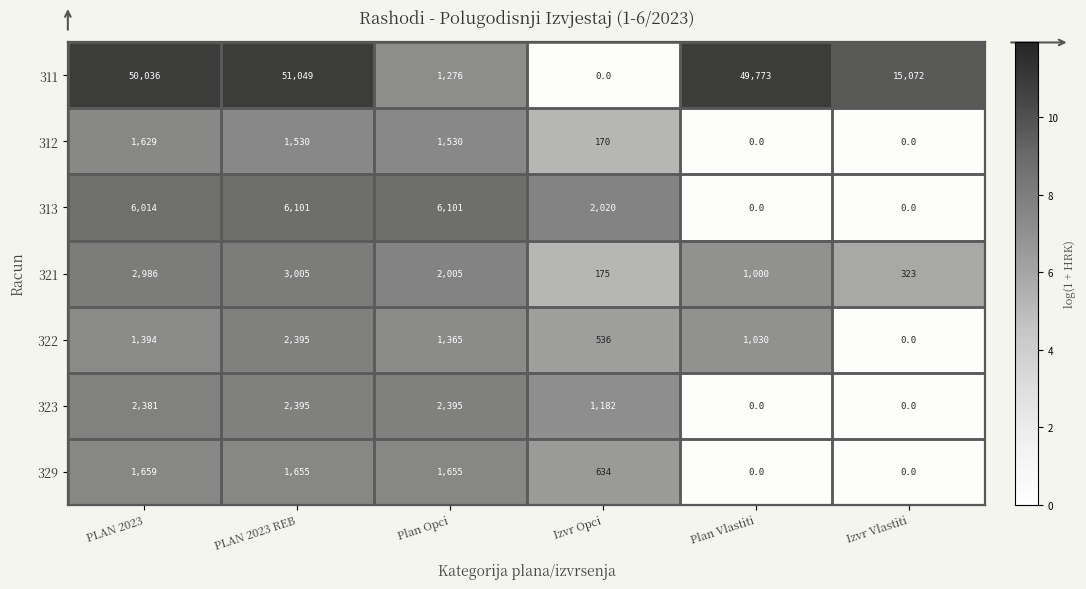

The 313 series shows 6101 at PLAN 2023 REB. True or false?

True